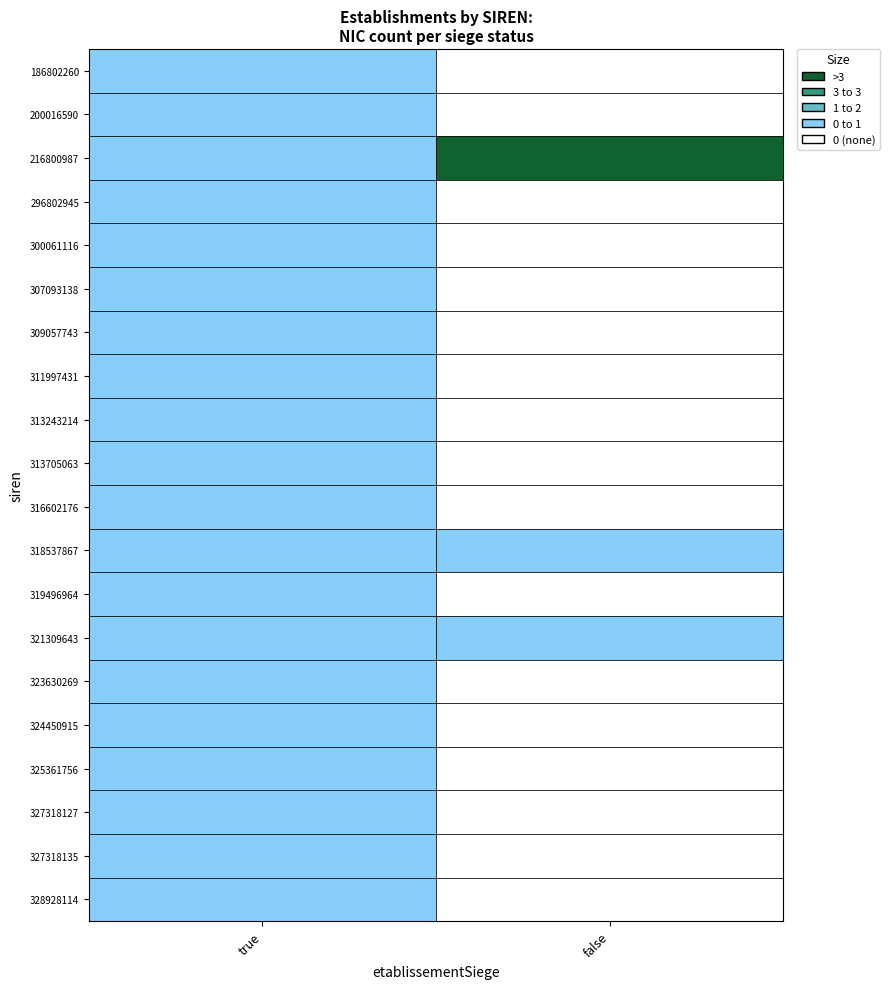

List the series in order of their peak value, lowest first.

186802260, 200016590, 296802945, 300061116, 307093138, 309057743, 311997431, 313243214, 313705063, 316602176, 318537867, 319496964, 321309643, 323630269, 324450915, 325361756, 327318127, 327318135, 328928114, 216800987